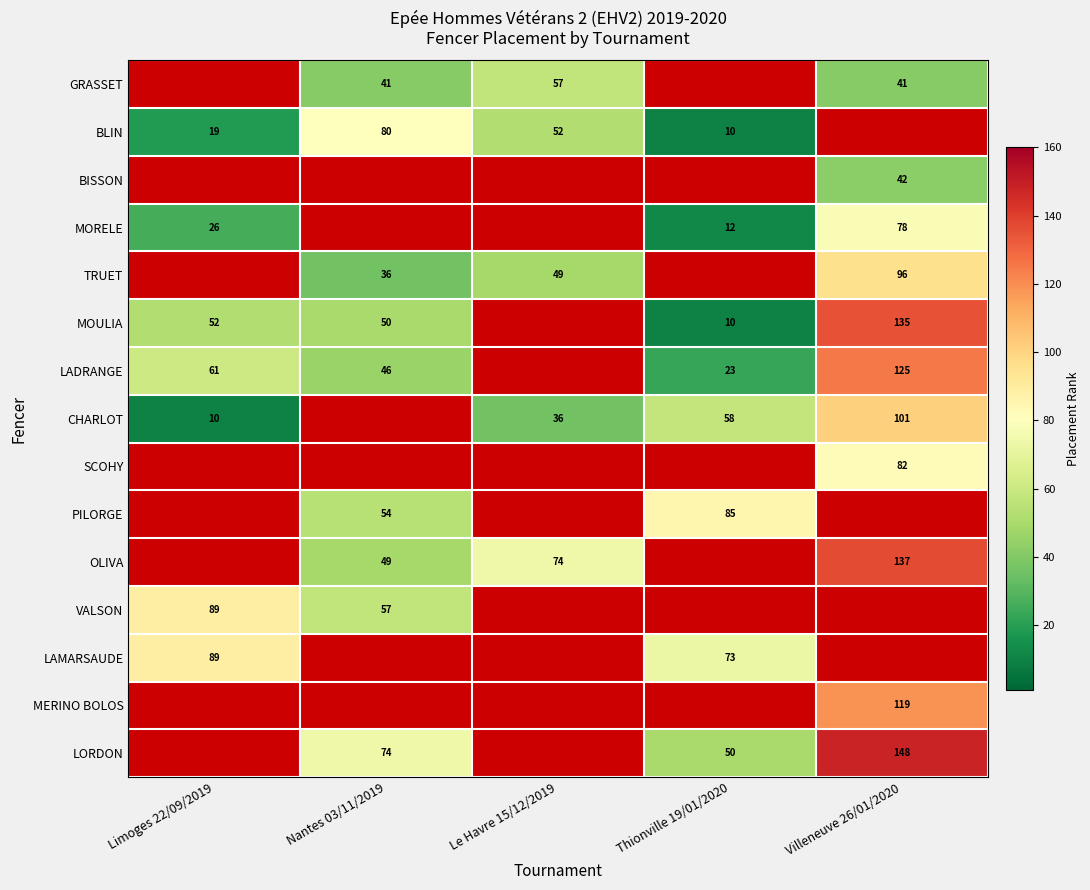

What is the sum of the GRASSET values at Nantes 03/11/2019 and Villeneuve 26/01/2020?

82